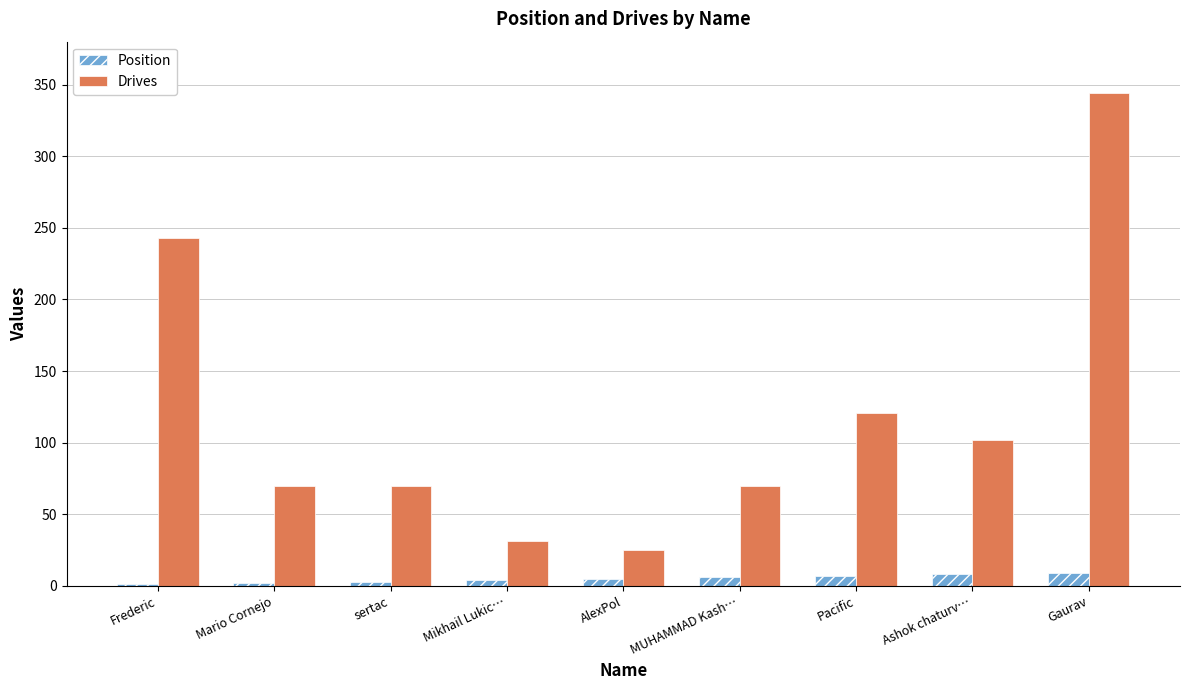

What is the highest value of the Position series?

9